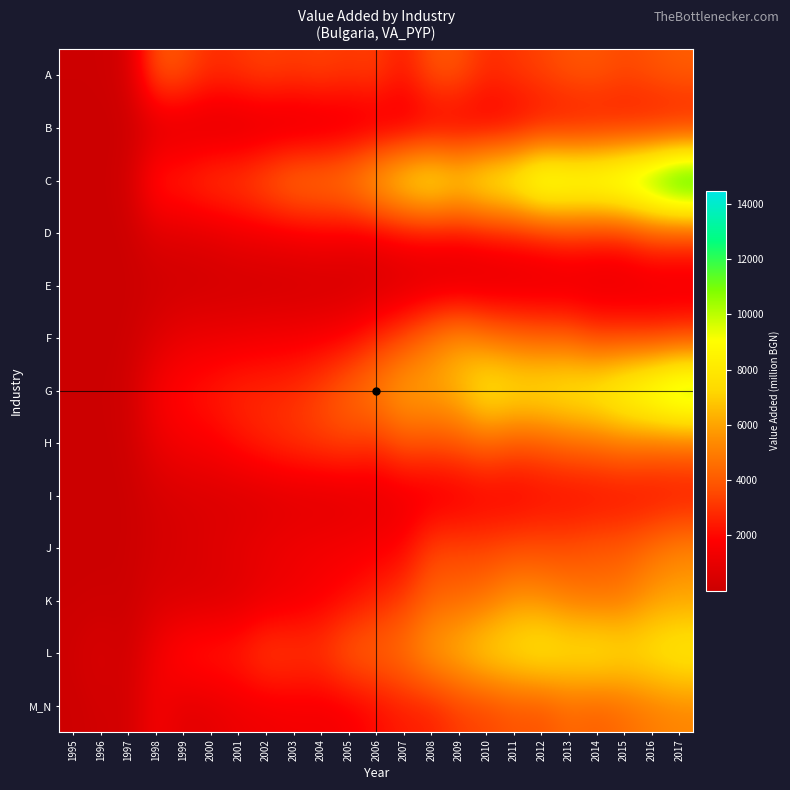

Between 2006 and 2011, which is larger?

2006